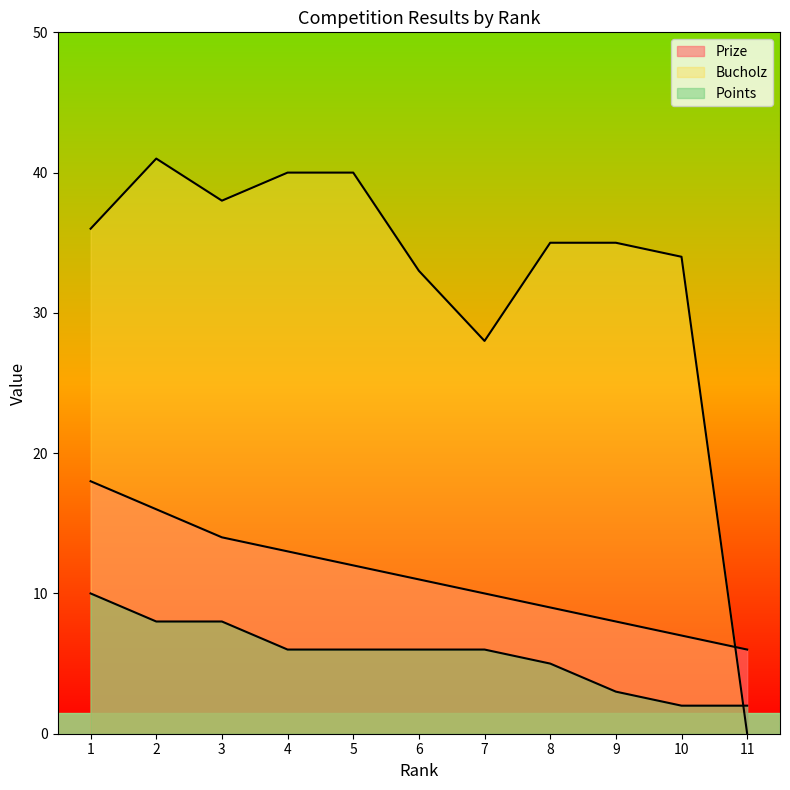

What is the maximum value shown in the chart?

41